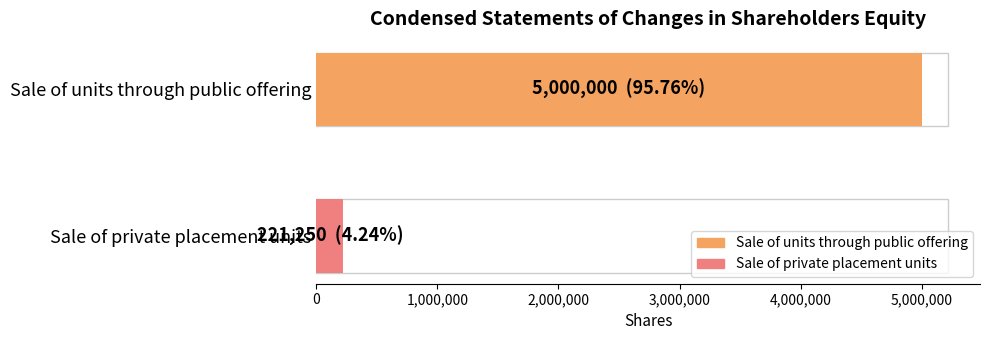

How many bars are there in total?

2